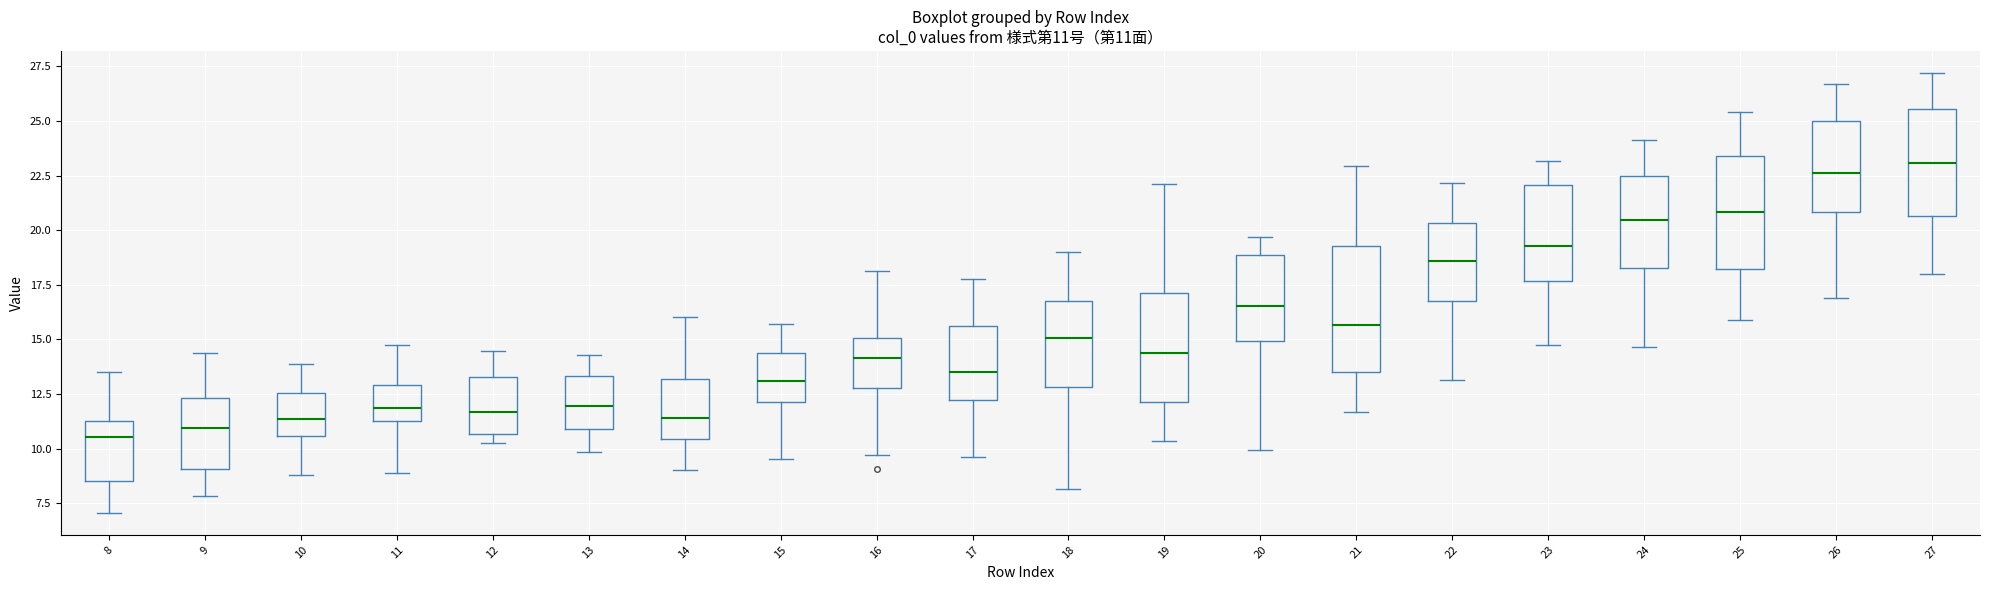

Which box is the tallest, from its lower edge to its upper edge?

21